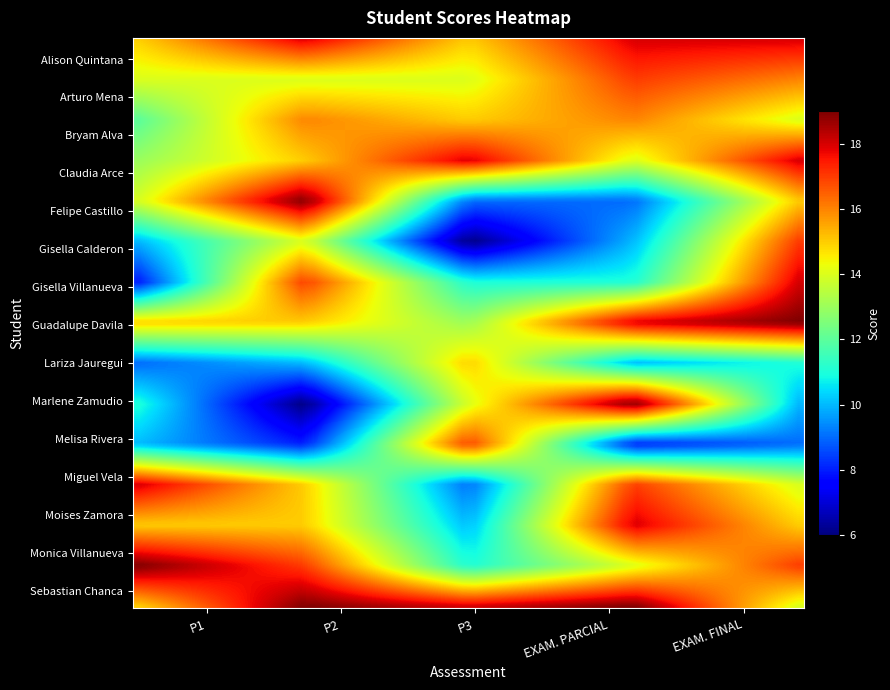

At how many categories does at least one series exceed 8?

5